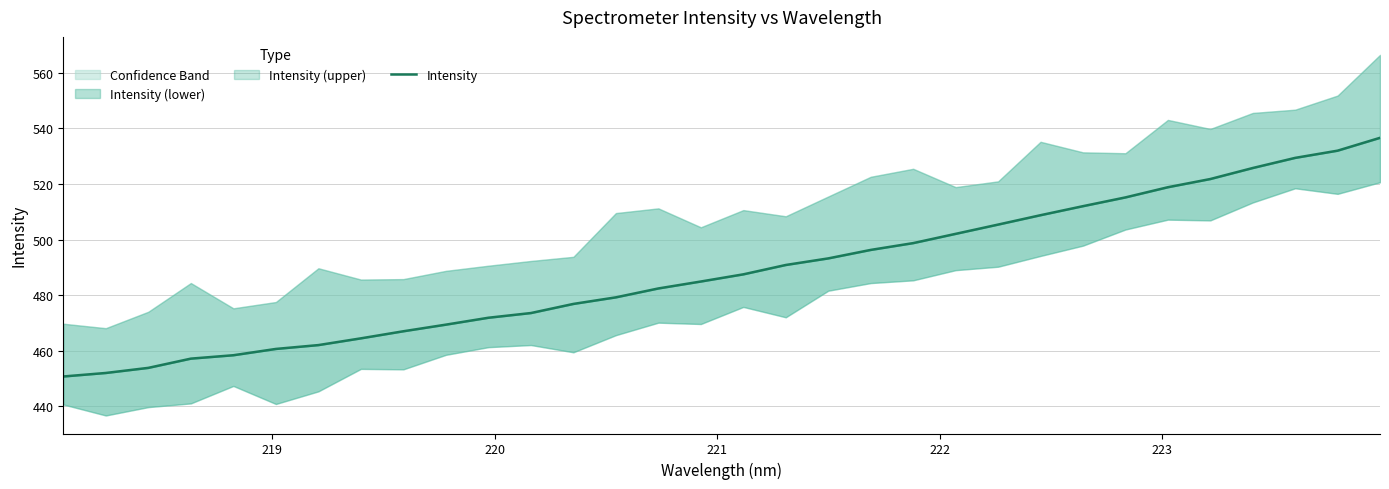

How many values are below 487?

16